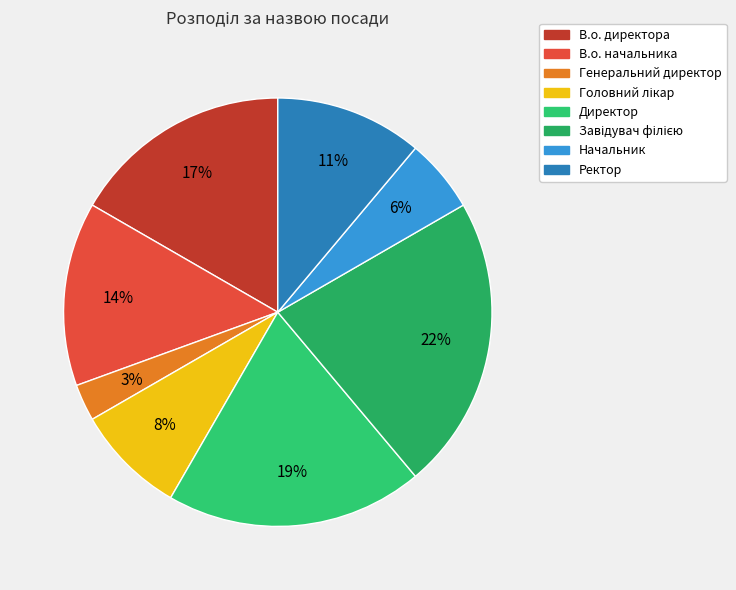

To the nearest percent, what portion does Ректор represent?

11%